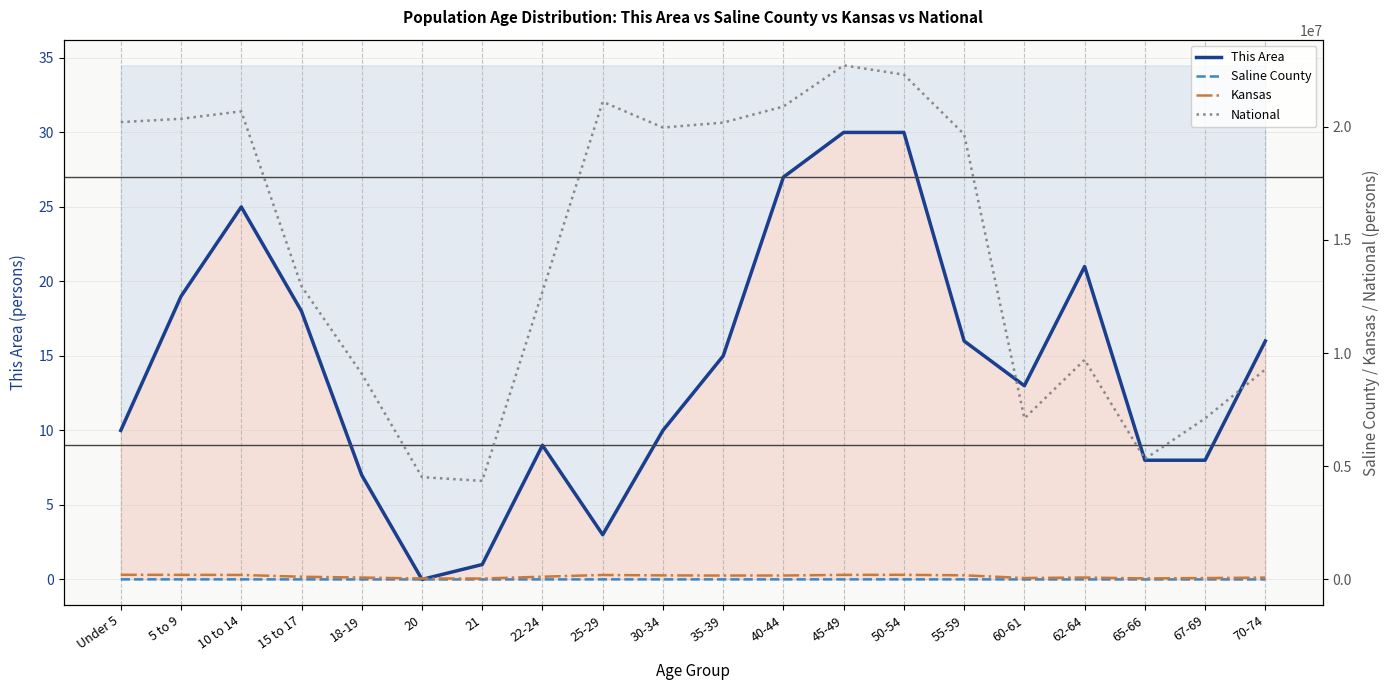

What is the difference between the Kansas values at 70-74 and 15 to 17?

37482